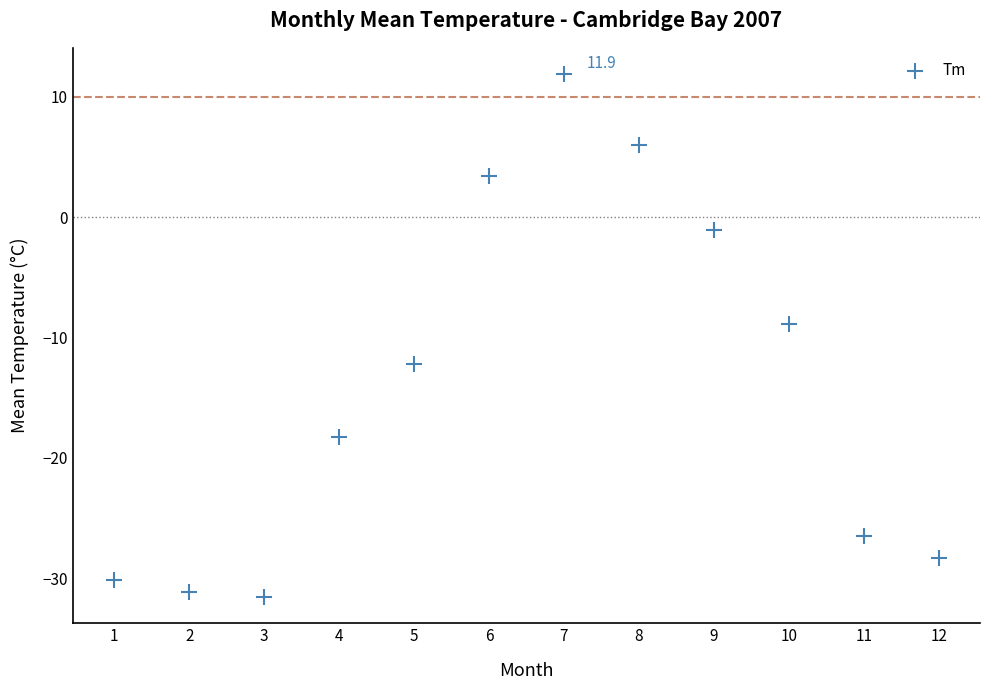

What is the average X value?

6.5